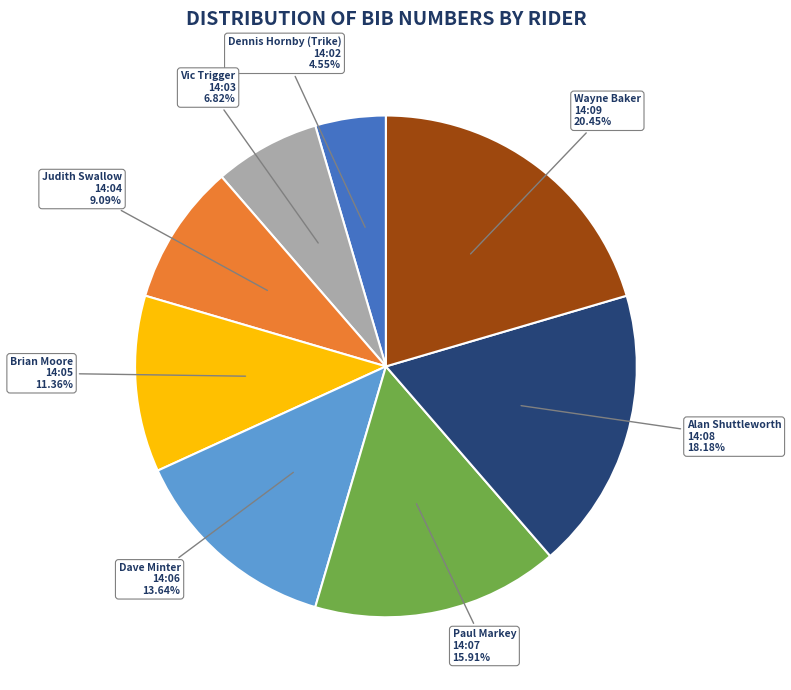

Does any single category account for the majority?

No